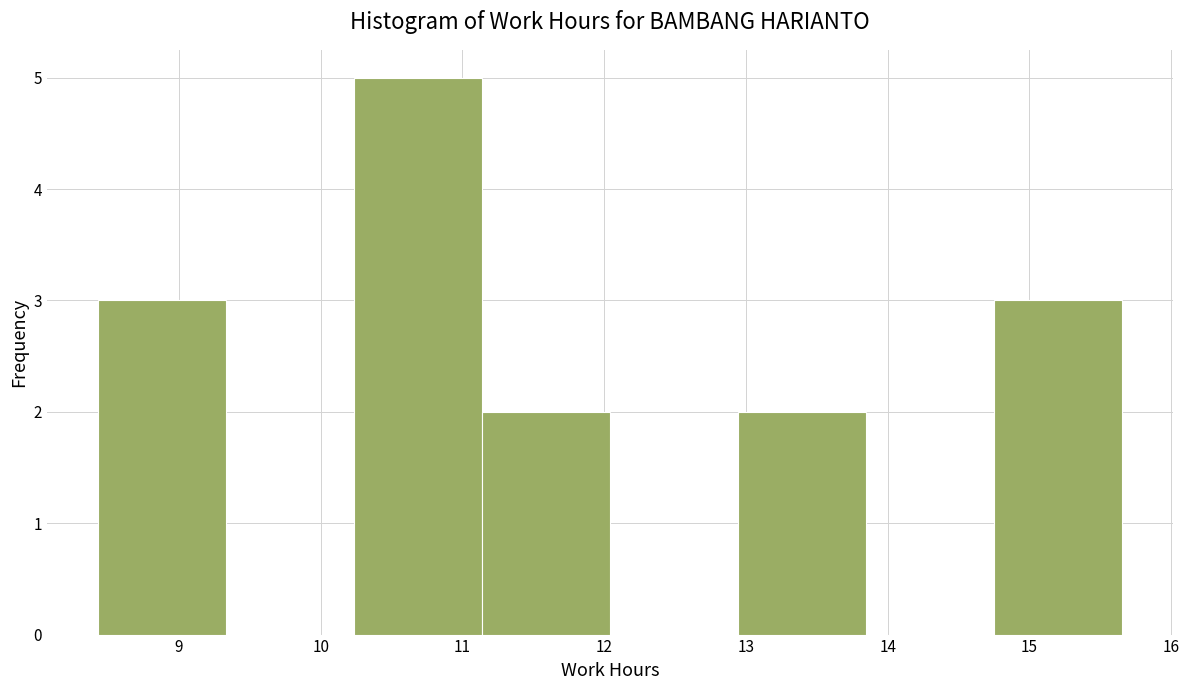

Reading left to right, list every bar in this chart as the range it spans on the x-axis followed by its height. Neither the bar edges nor the heights are printed on the chart, so give them approximately, as read against the axes.

8.4 to 9.3: 3
9.3 to 10.2: 0
10.2 to 11.1: 5
11.1 to 12.0: 2
12.0 to 12.9: 0
12.9 to 13.8: 2
13.8 to 14.7: 0
14.7 to 15.7: 3